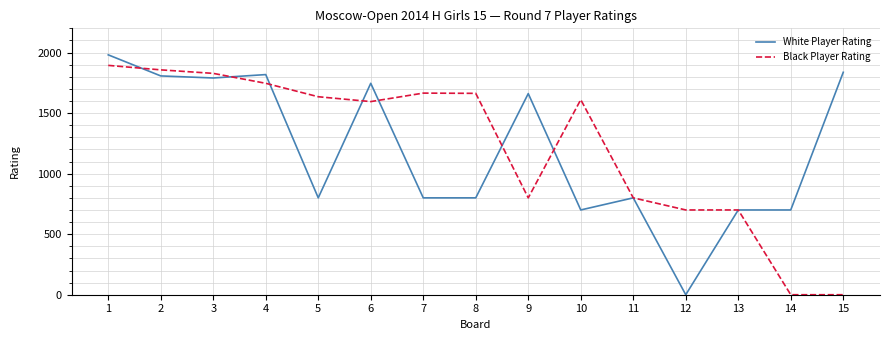

At which label does White Player Rating first exceed 800?

1